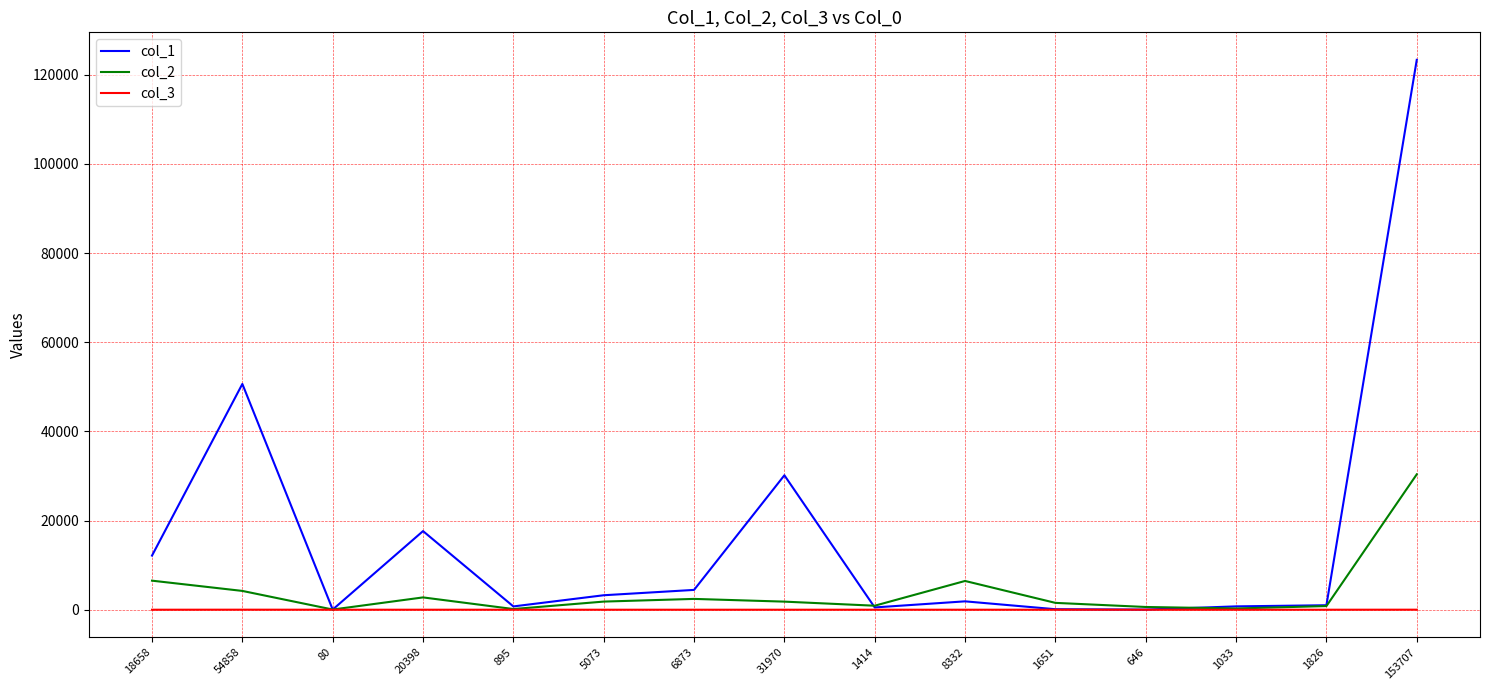

List the series in order of their peak value, lowest first.

col_3, col_2, col_1